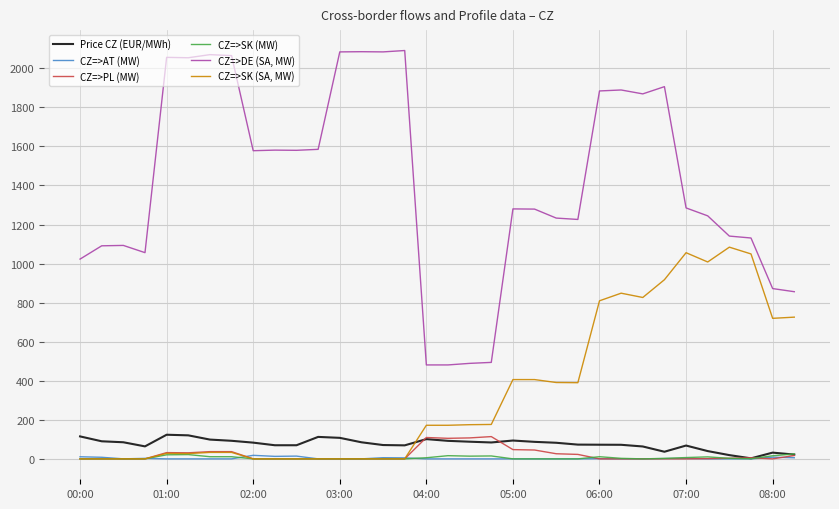

What is the greatest value displayed?

2091.0